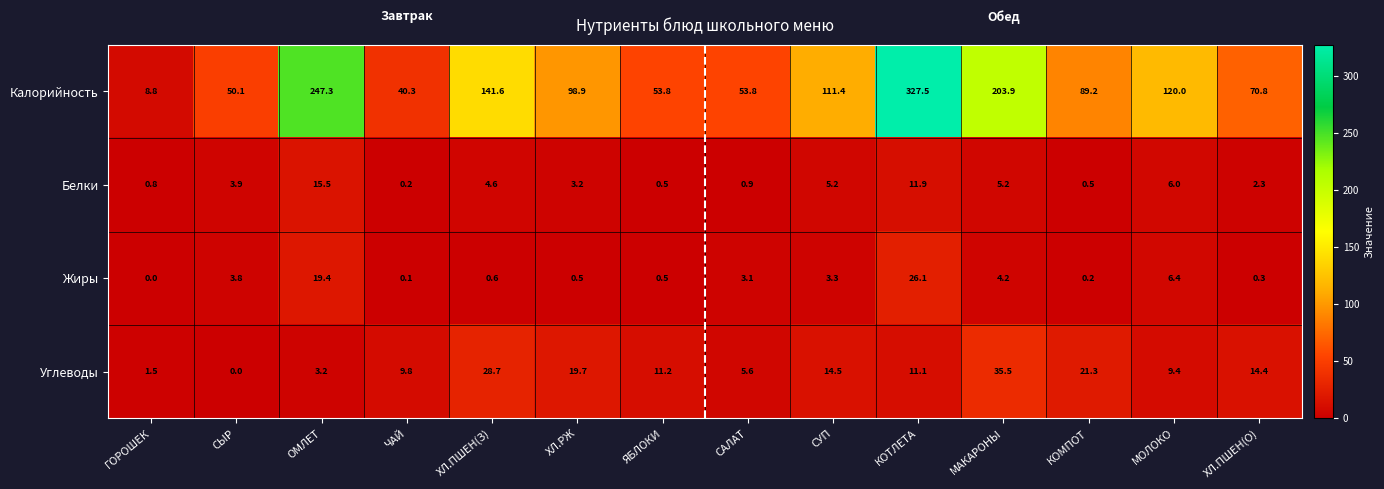

What is the sum of the Углеводы values at МОЛОКО and ЧАЙ?

19.2